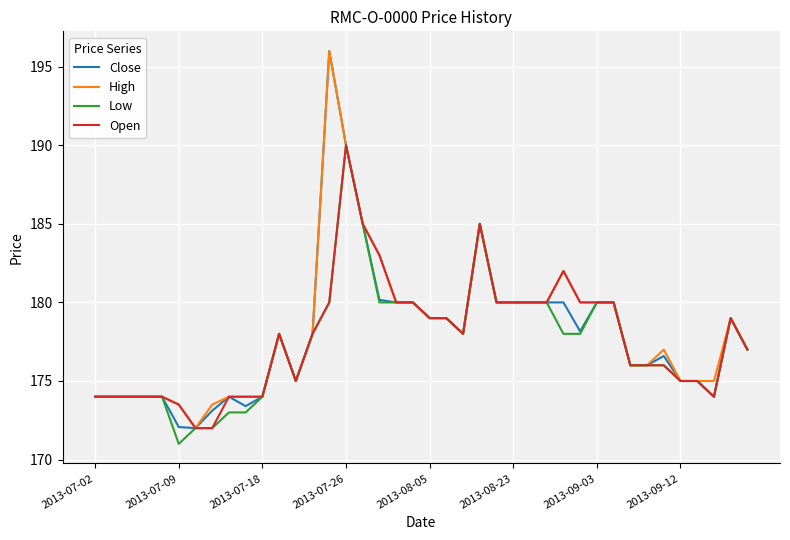

Which series has the largest total across all categories?

High